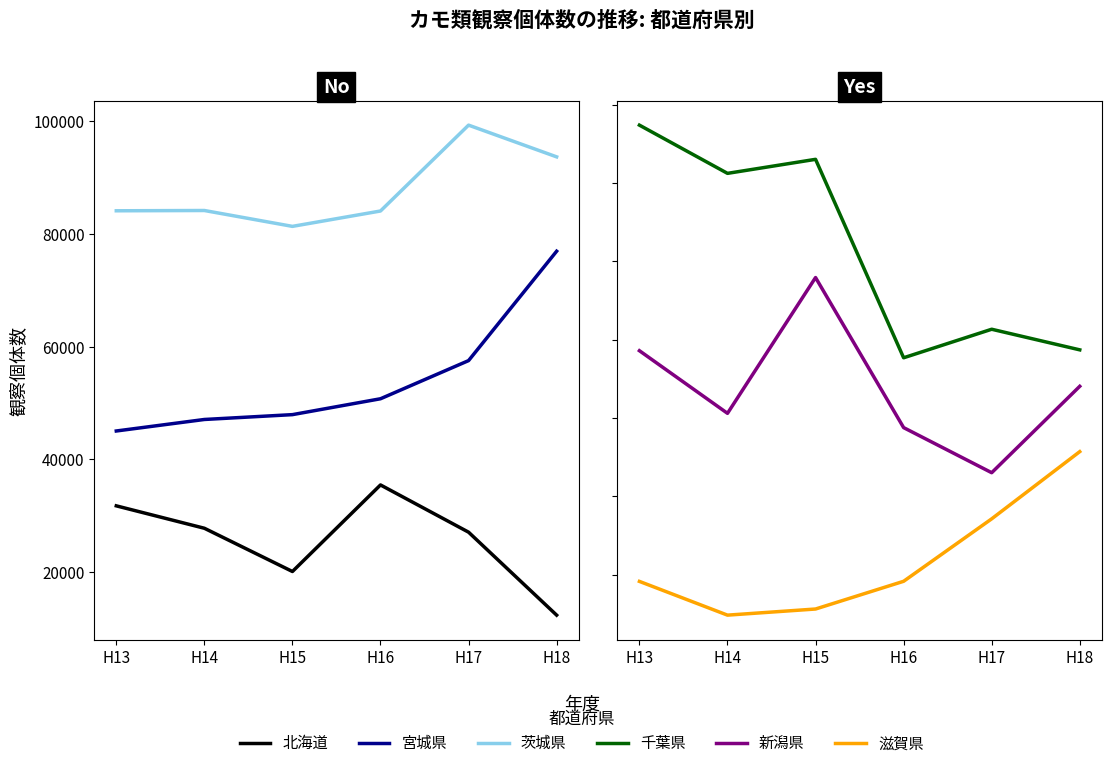

What is the sum of all 茨城県 values?

526848